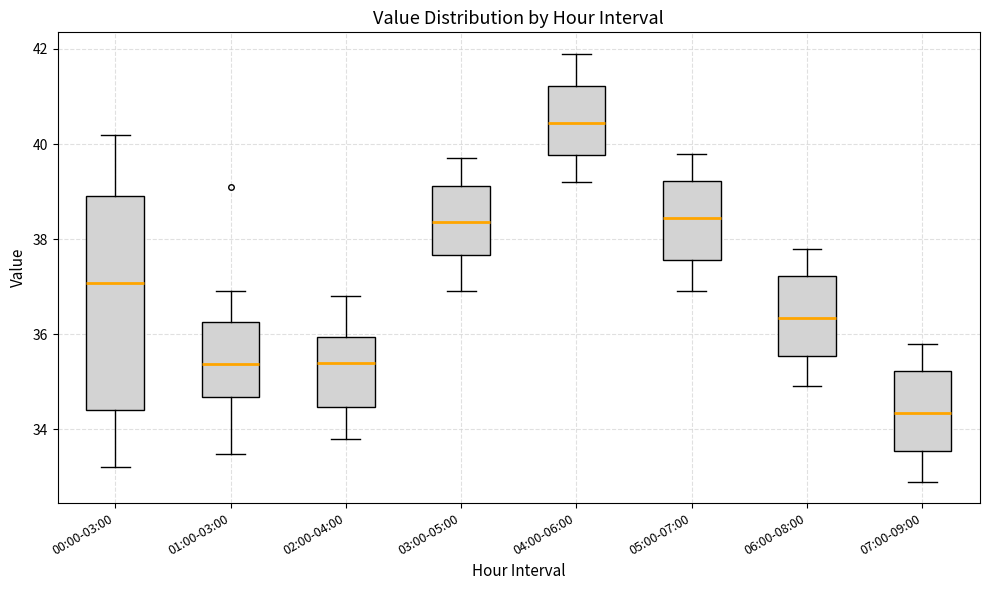

Which box has the highest median line?

04:00-06:00